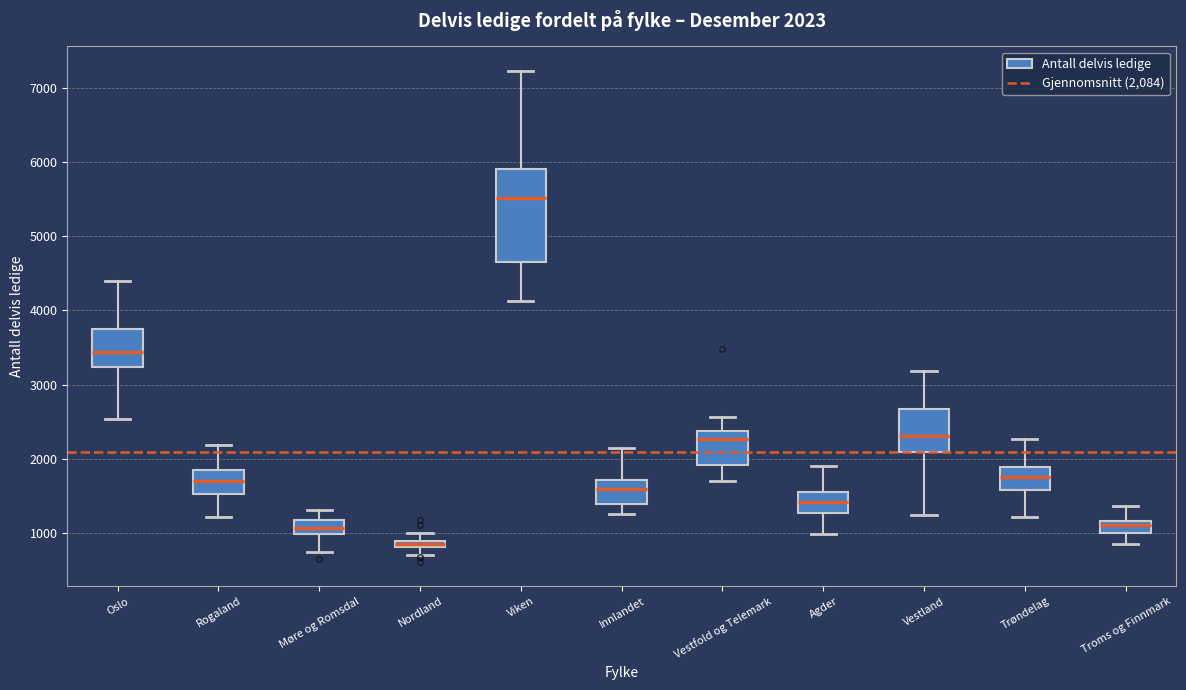

Which box is the tallest, from its lower edge to its upper edge?

Viken